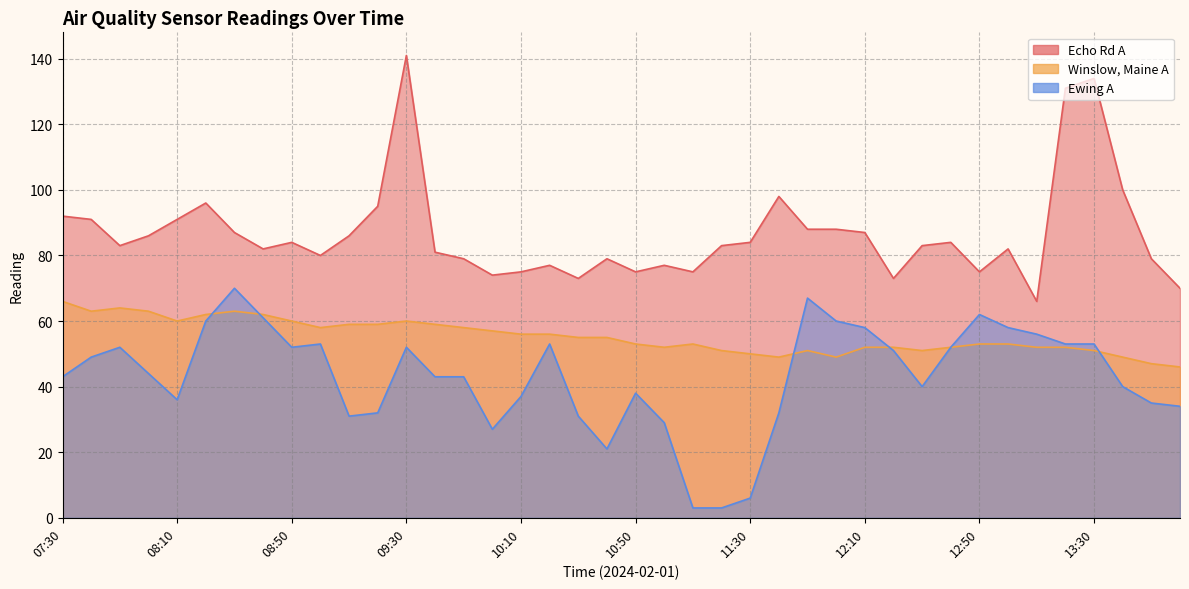

List the series in order of their overall mean, lowest first.

Ewing A, Winslow, Maine A, Echo Rd A